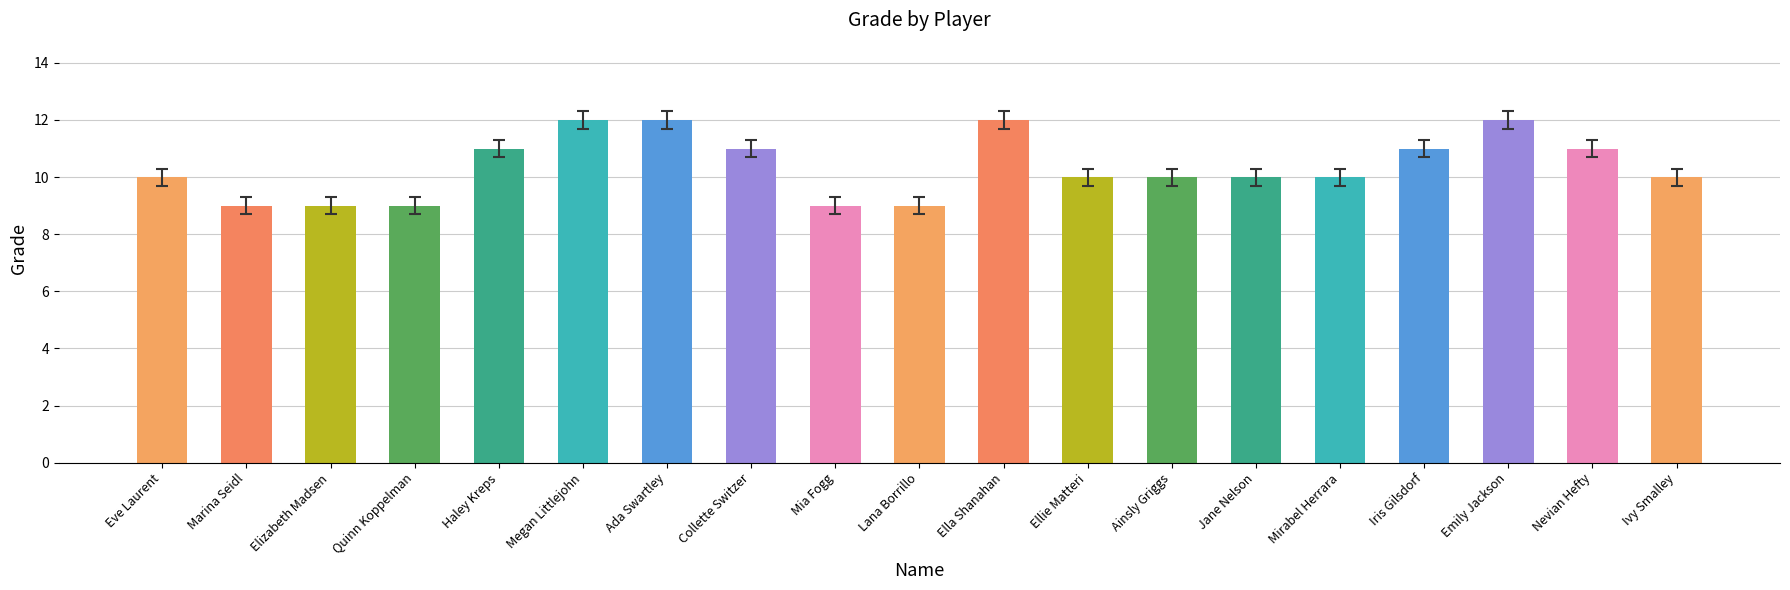

What is the maximum value shown in the chart?

12